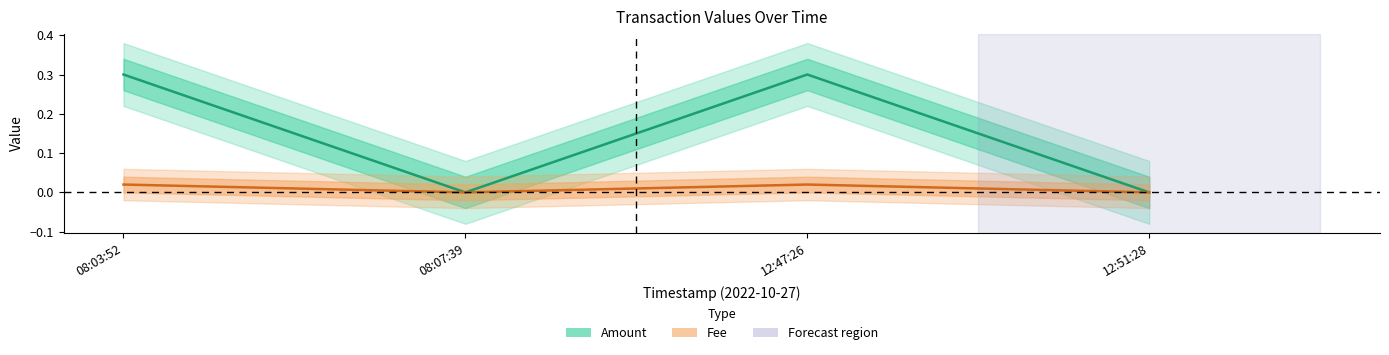

What is the label of the 1st point from the left?

08:03:52